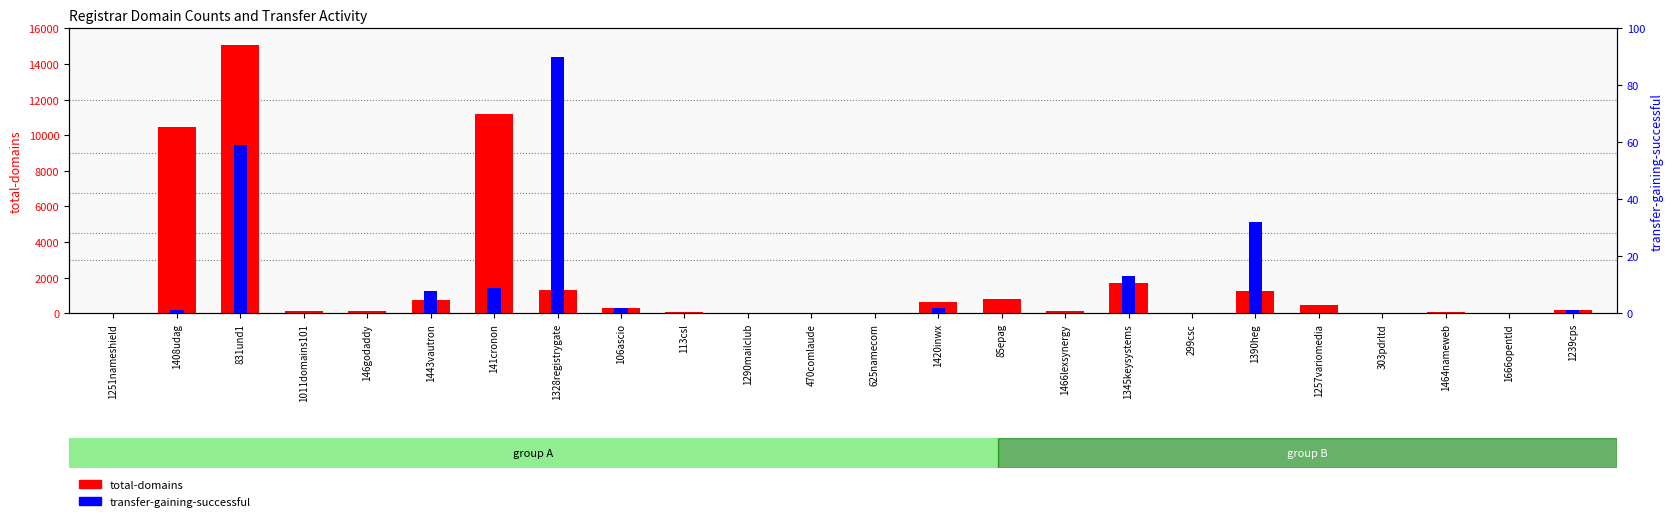

What is the sum of all transfer-gaining-successful values?

217